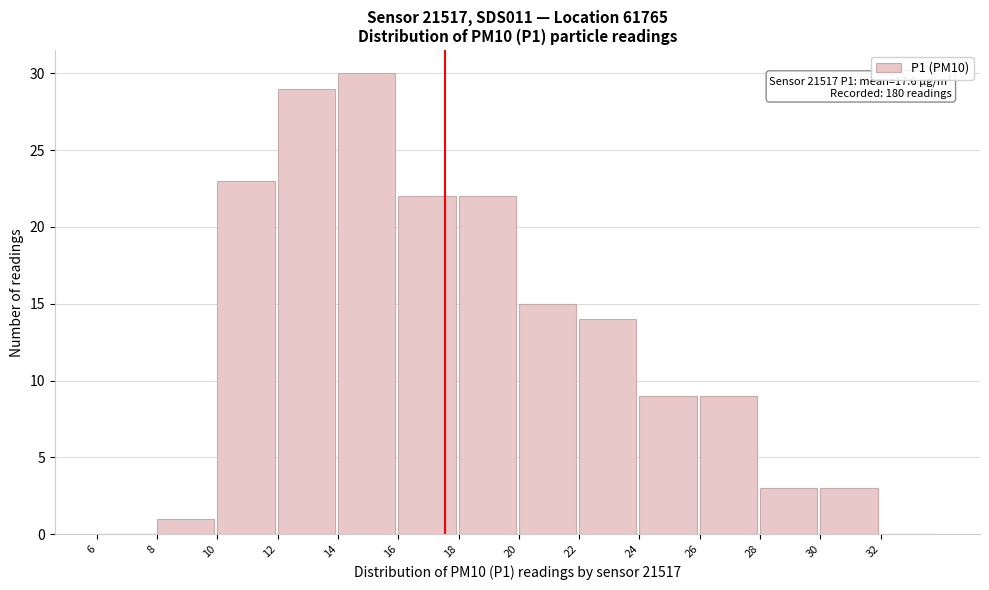

Over which range of the x-axis is the bar tallest?

14 to 16